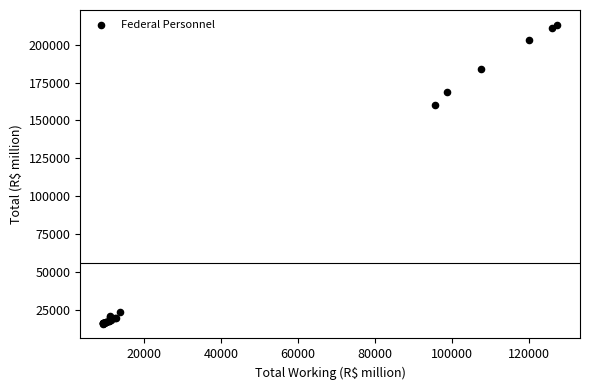

What Y value in the scatter plot is closest to 114401?

160413.3